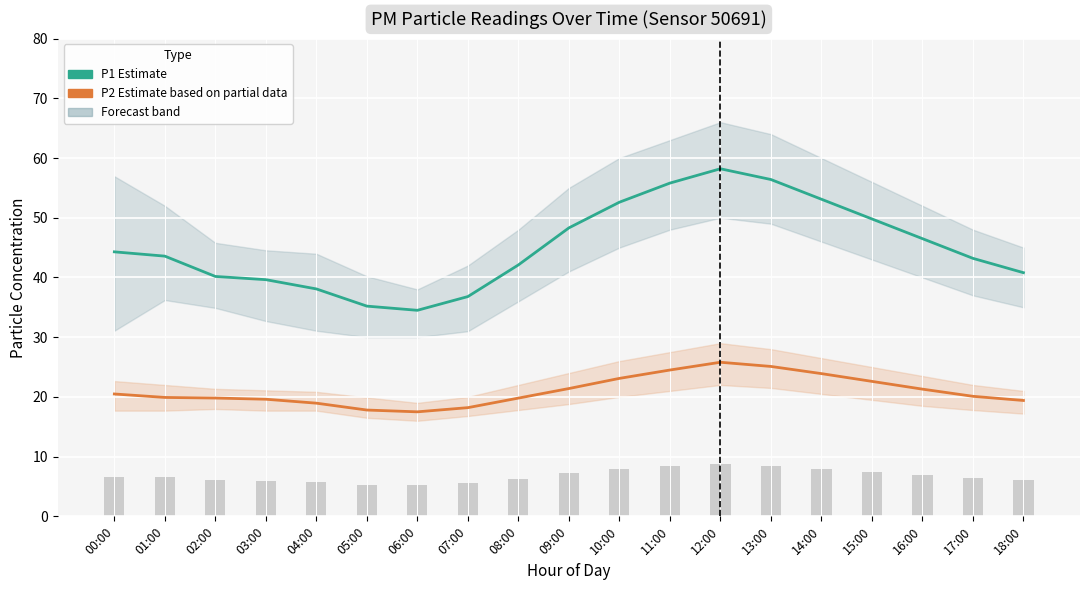

Between 05:00 and 10:00, which series saw the biggest shift?

P1 (PM10) Estimate